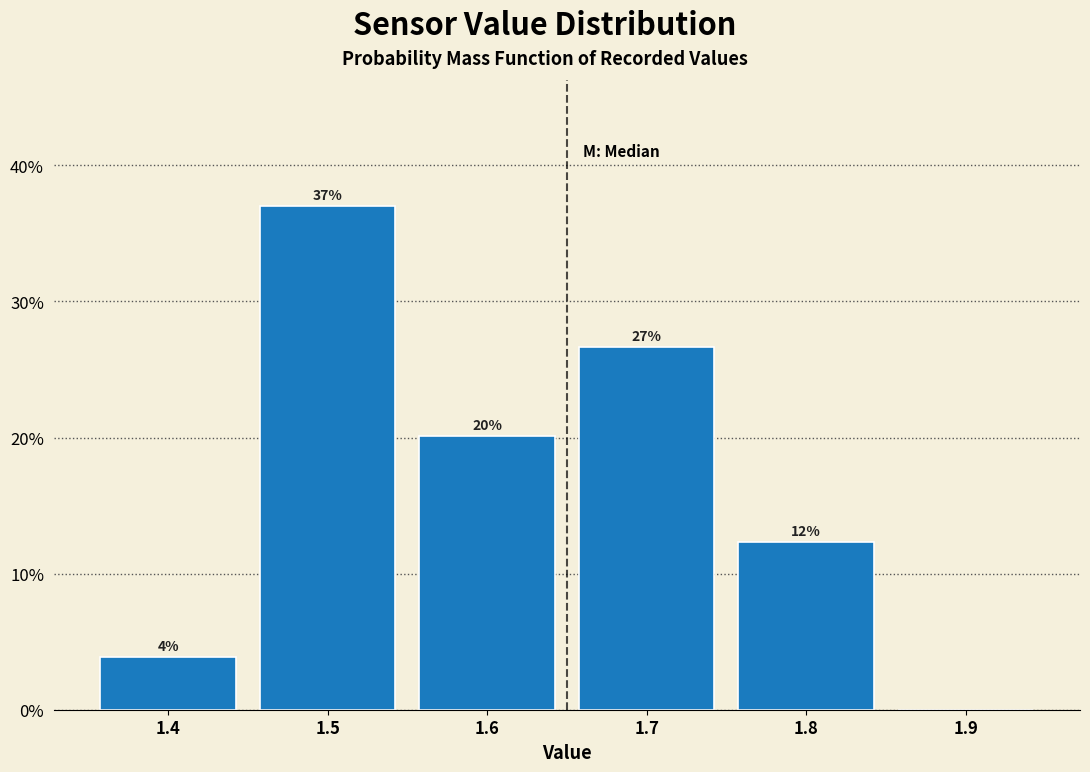

Are the bars horizontal?

No